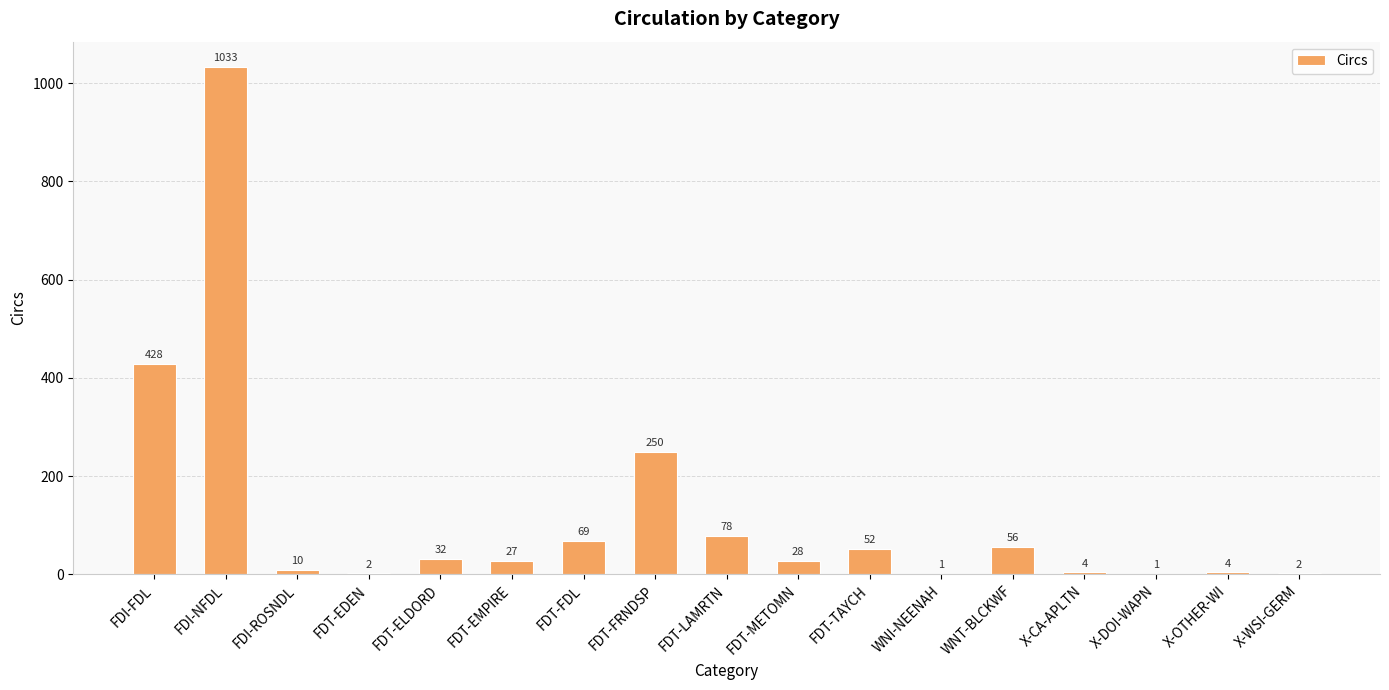

The chart shows a value of 1 at X-DOI-WAPN. True or false?

True